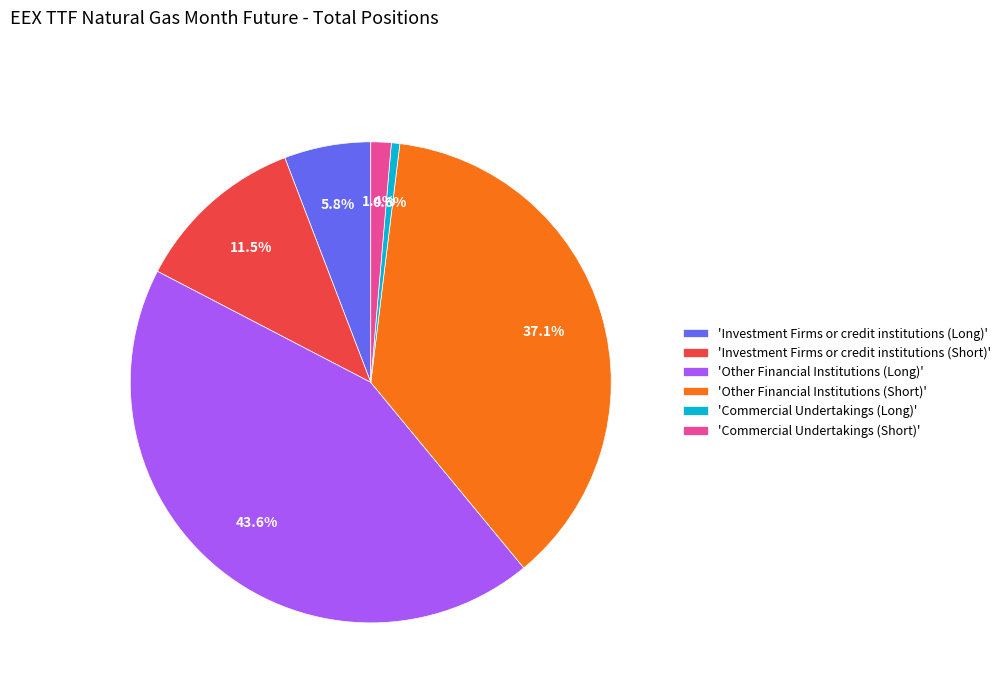

Which slice is the smallest?

'Commercial Undertakings (Long)'